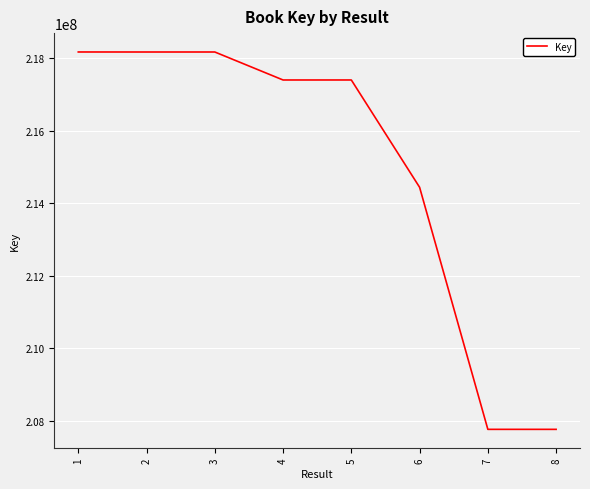

True or false: the data has more than 2 interior local peaks.

False